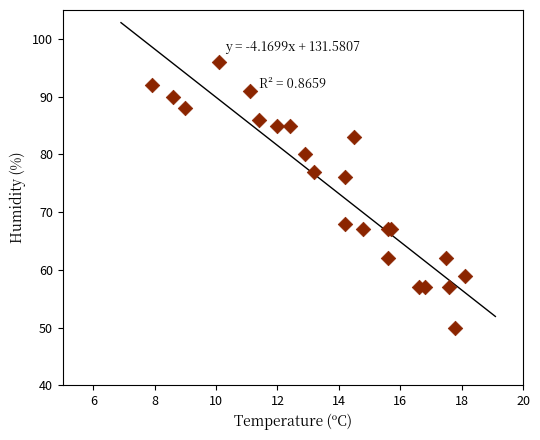

What Y value in the scatter plot is closest to 73?

76